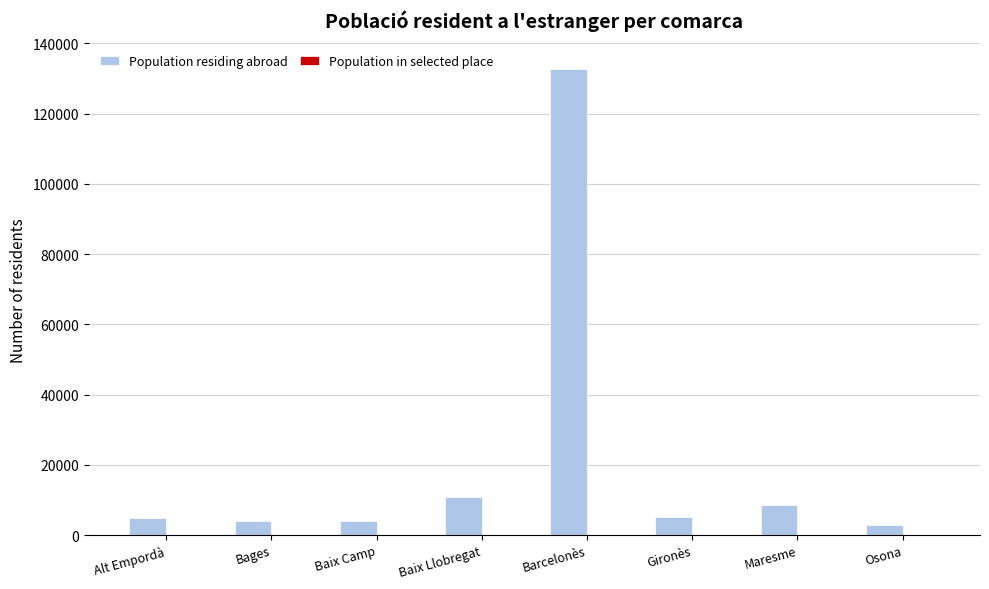

What is the sum of all Population residing abroad values?

173146